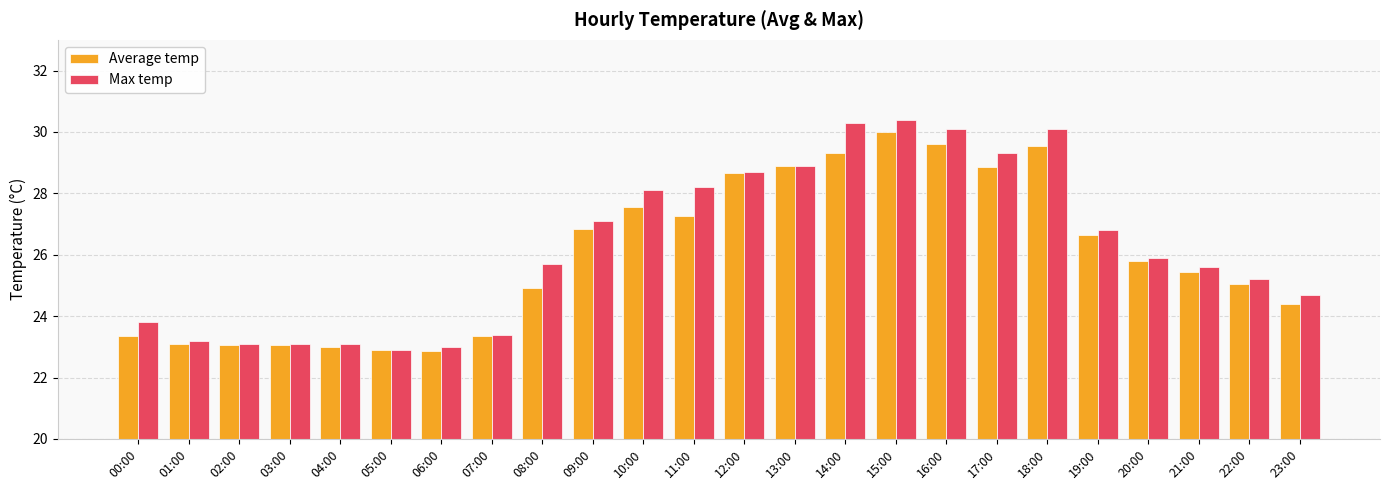

What is the average value of the Average temp series?

26.0